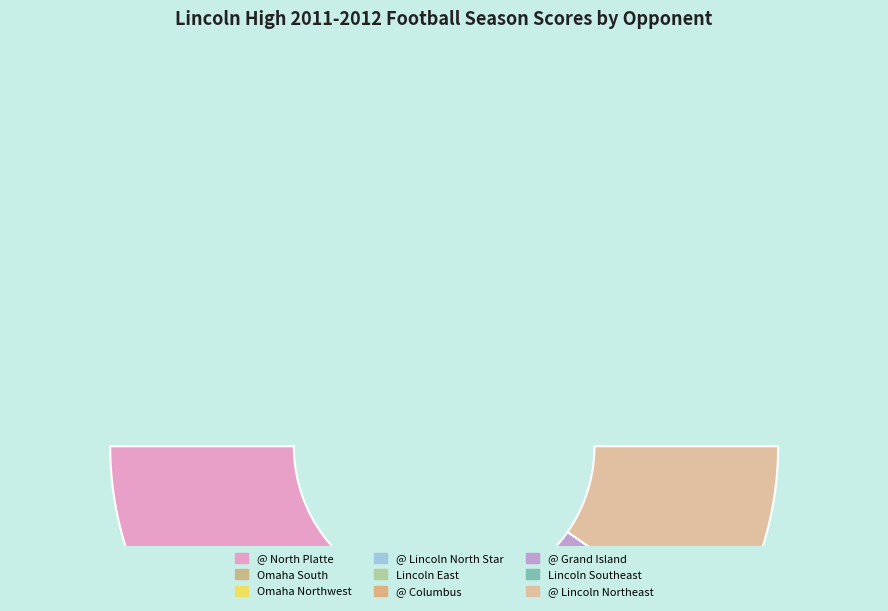

What is the total percentage of Lincoln Southeast and Lincoln East?

14.5%